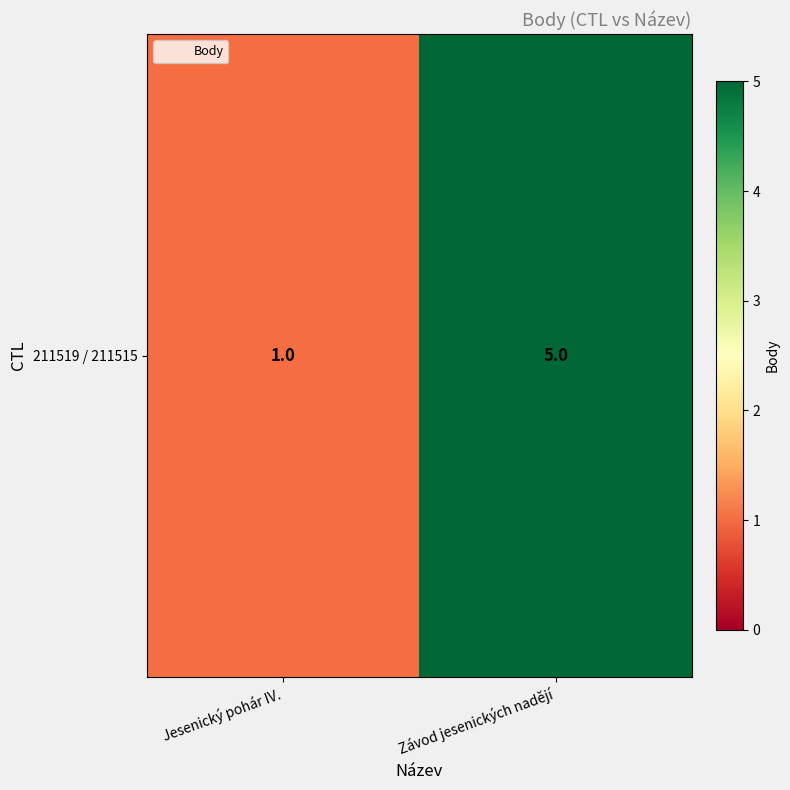

At which label is the value closest to 3?

Jesenický pohár IV.